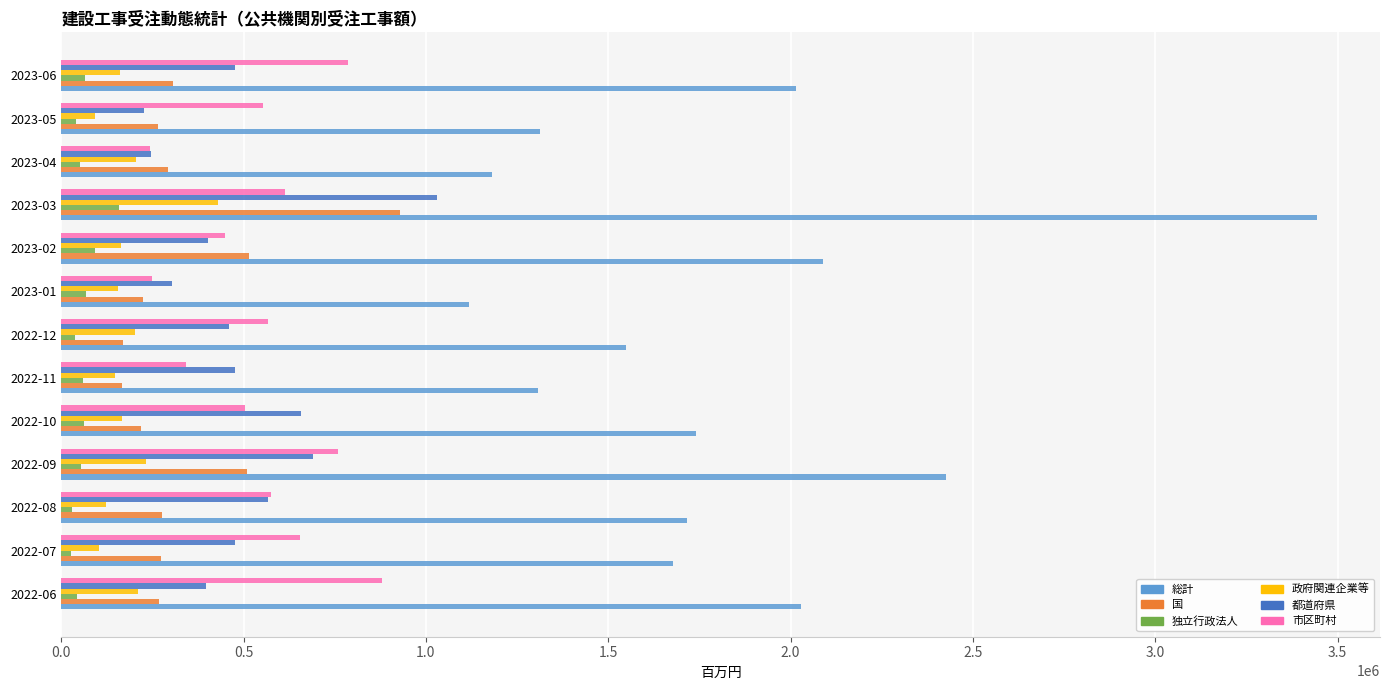

What is the lowest value of the 市区町村 series?

243907.7